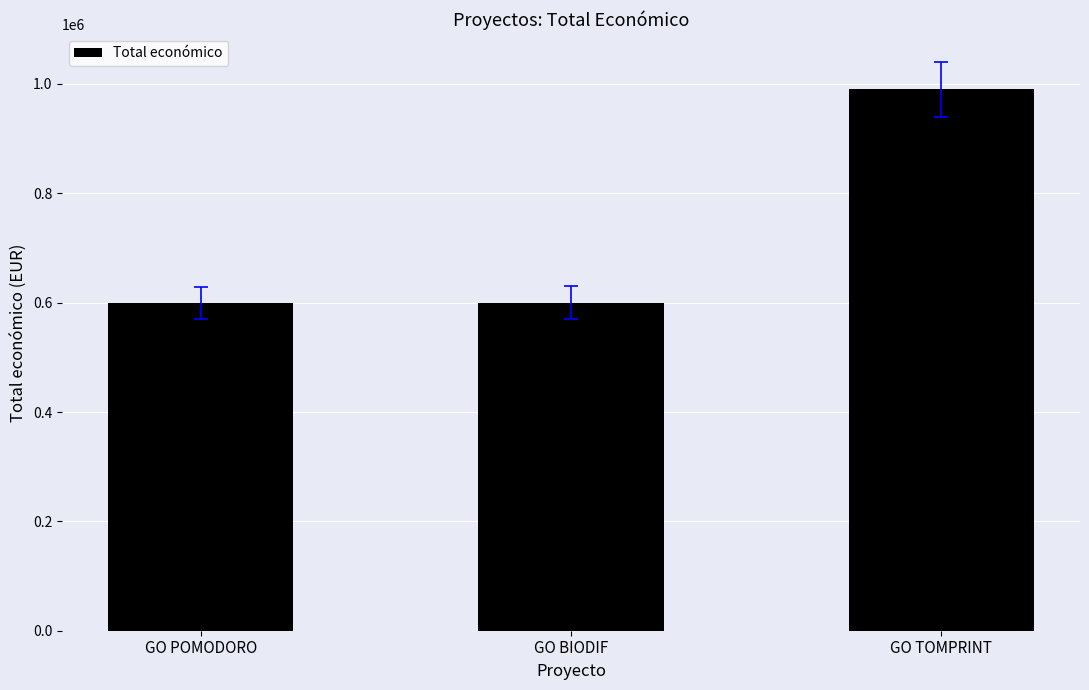

The chart shows a value of 599927 at GO BIODIF. True or false?

True